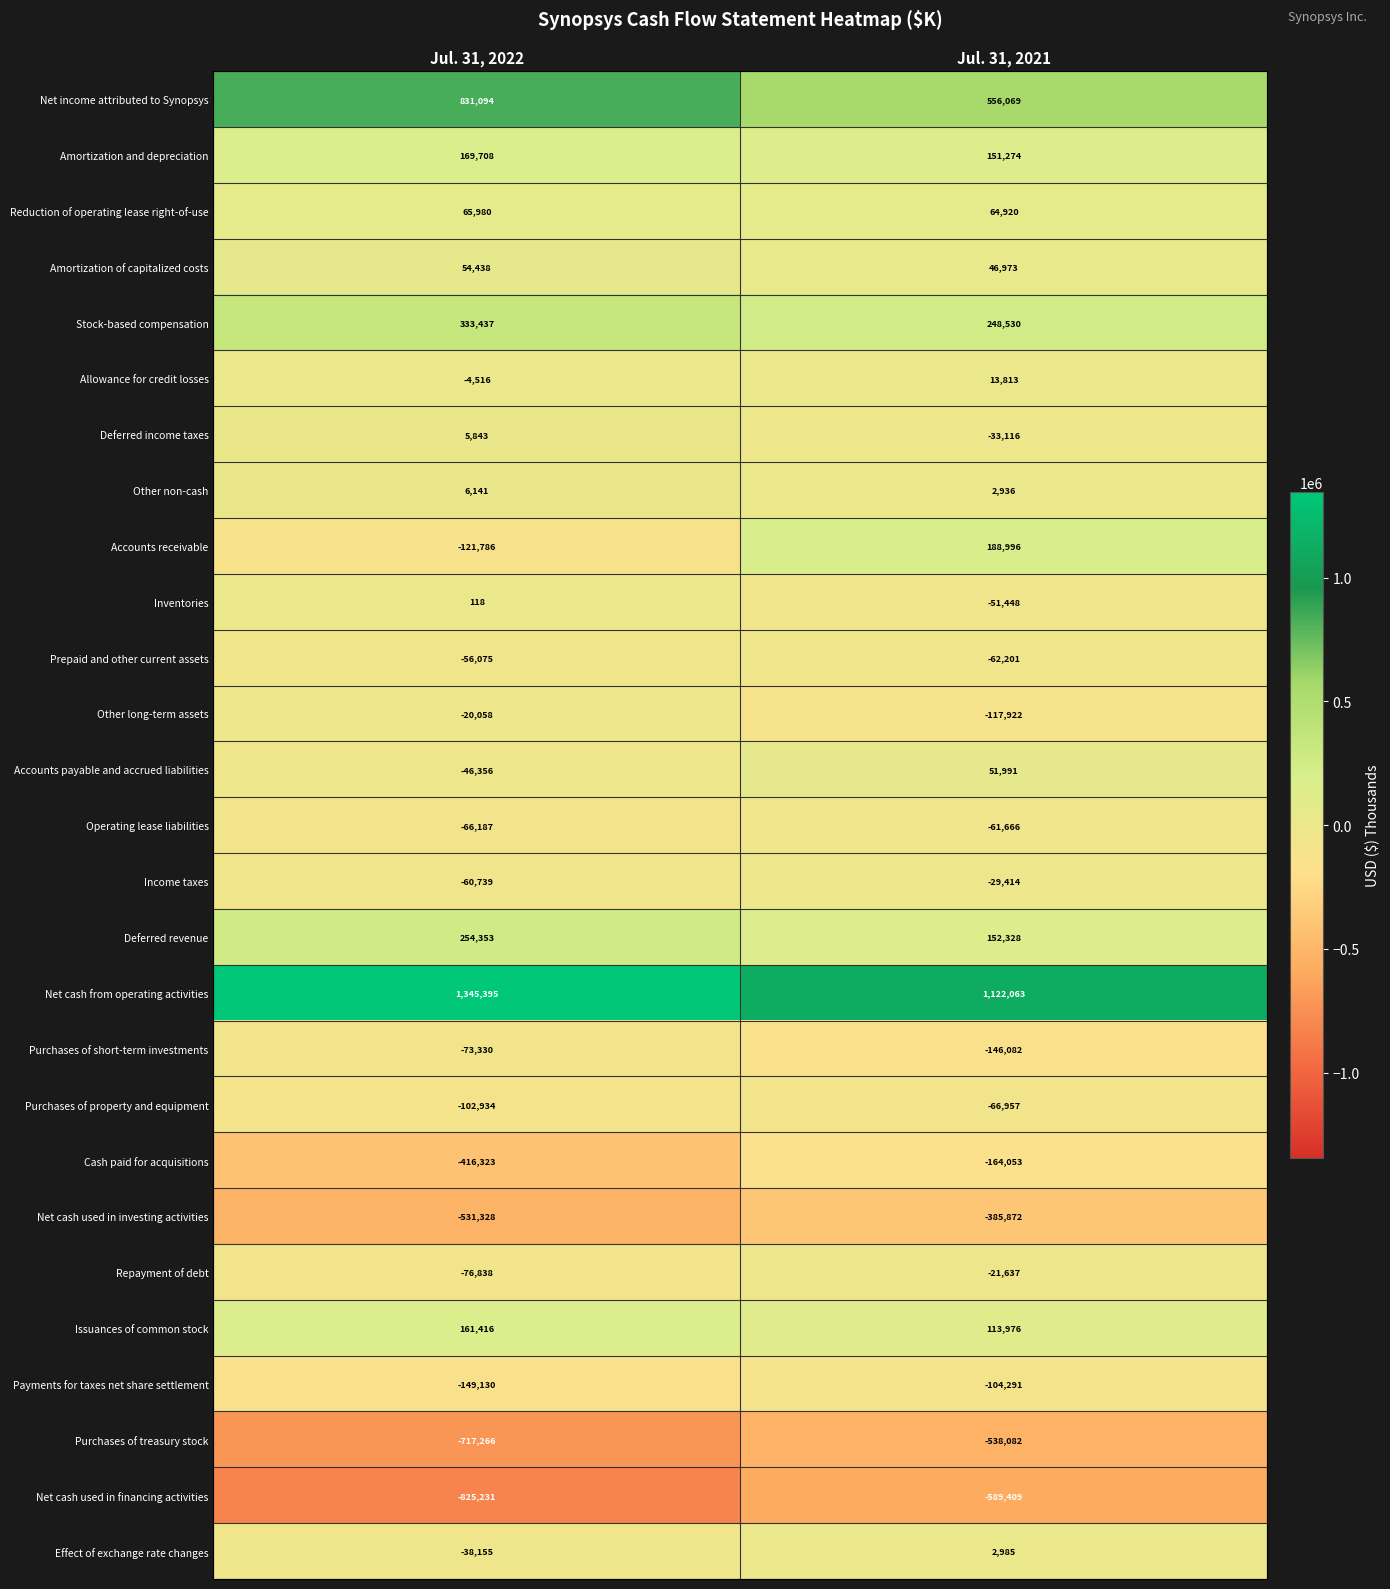

Rank the series at Jul. 31, 2021 from lowest to highest value.

Net cash used in financing activities, Purchases of treasury stock, Net cash used in investing activities, Cash paid for acquisitions, Purchases of short-term investments, Other long-term assets, Payments for taxes net share settlement, Purchases of property and equipment, Prepaid and other current assets, Operating lease liabilities, Inventories, Deferred income taxes, Income taxes, Repayment of debt, Other non-cash, Effect of exchange rate changes, Allowance for credit losses, Amortization of capitalized costs, Accounts payable and accrued liabilities, Reduction of operating lease right-of-use, Issuances of common stock, Amortization and depreciation, Deferred revenue, Accounts receivable, Stock-based compensation, Net income attributed to Synopsys, Net cash from operating activities